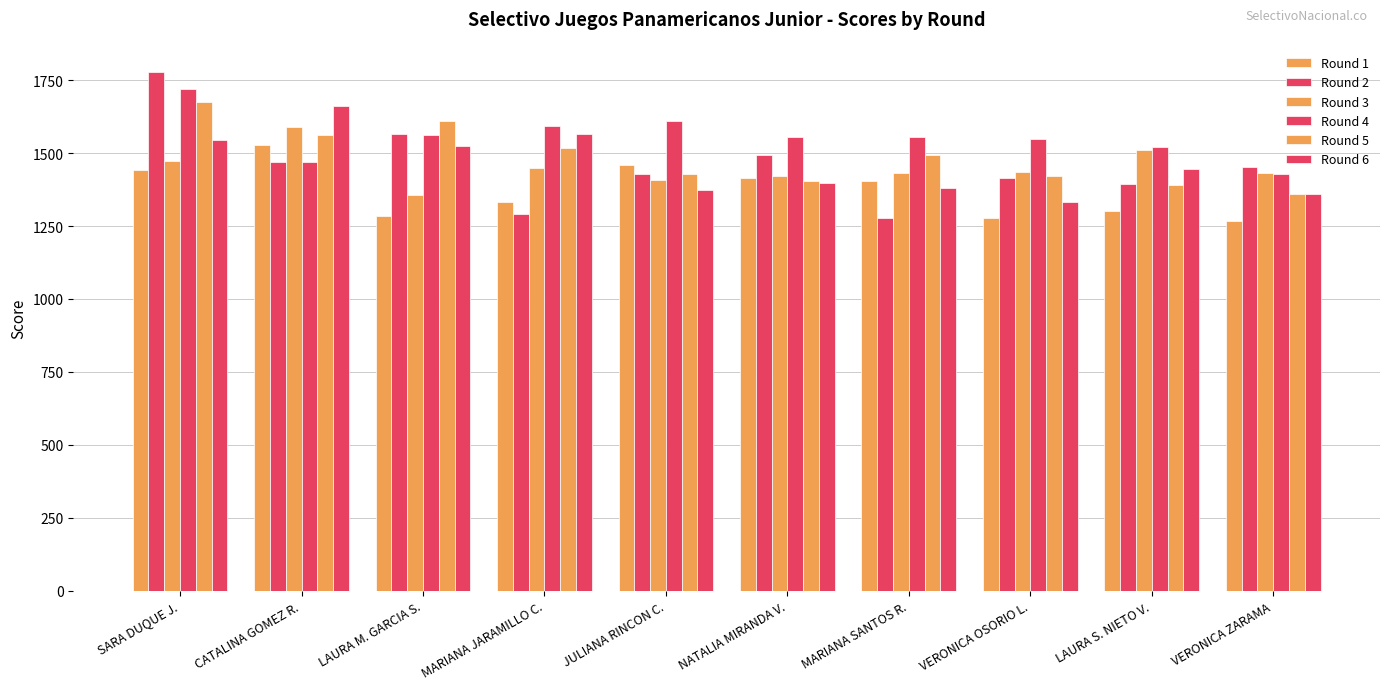

How many data points does each series have?

10